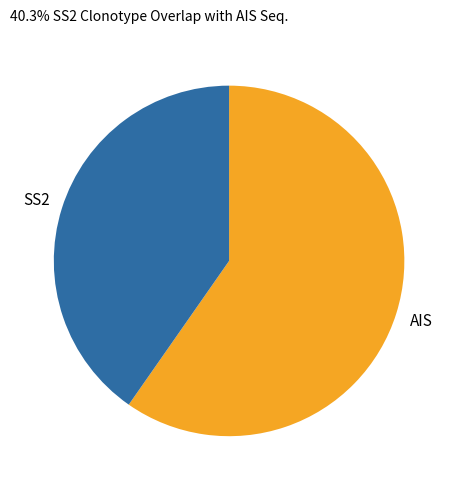

Which slice is the smallest?

SS2